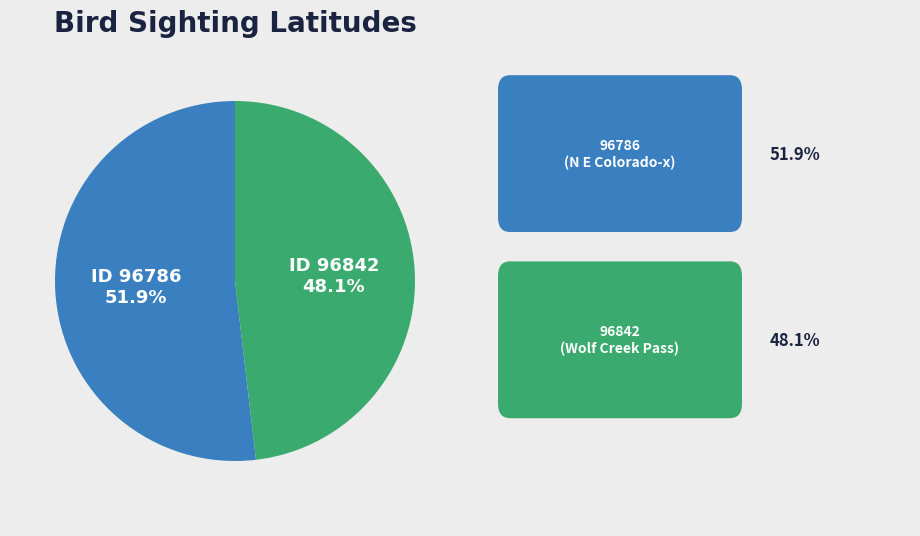

Does any single category account for the majority?

Yes